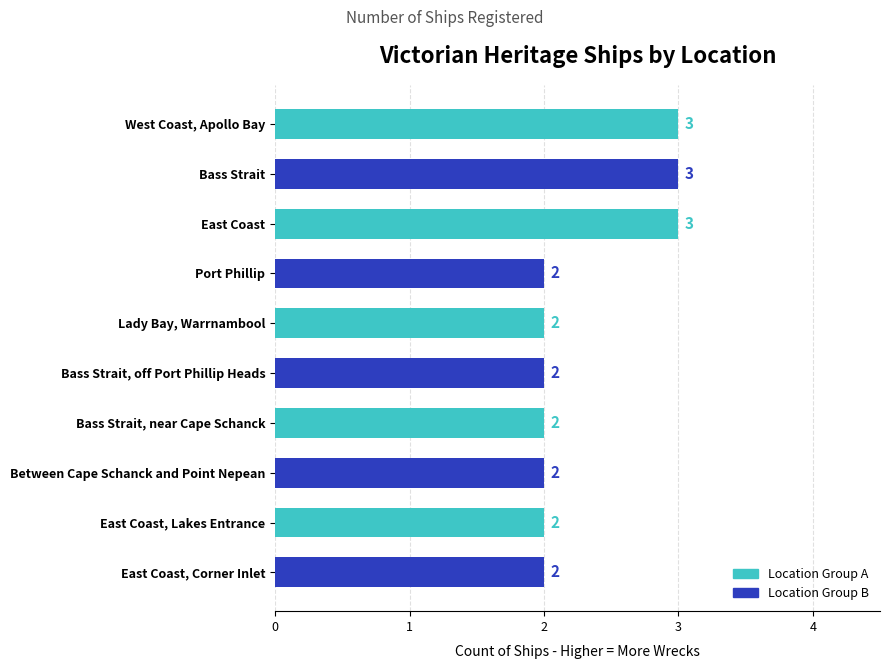

Approximately how many times larger is the value at Bass Strait, off Port Phillip Heads compared to Port Phillip?

1.0